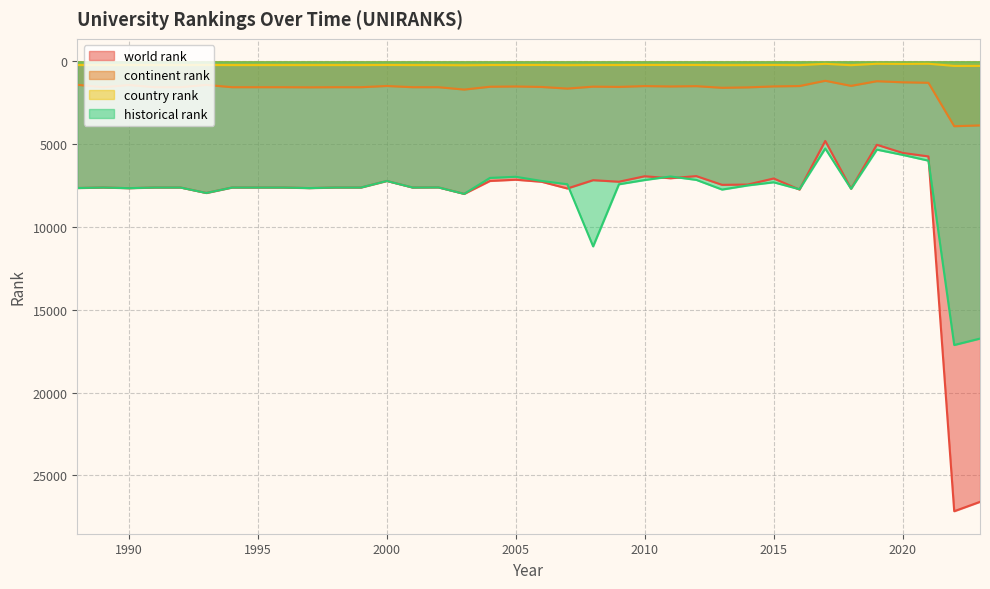

How many distinct data groups are displayed?

4